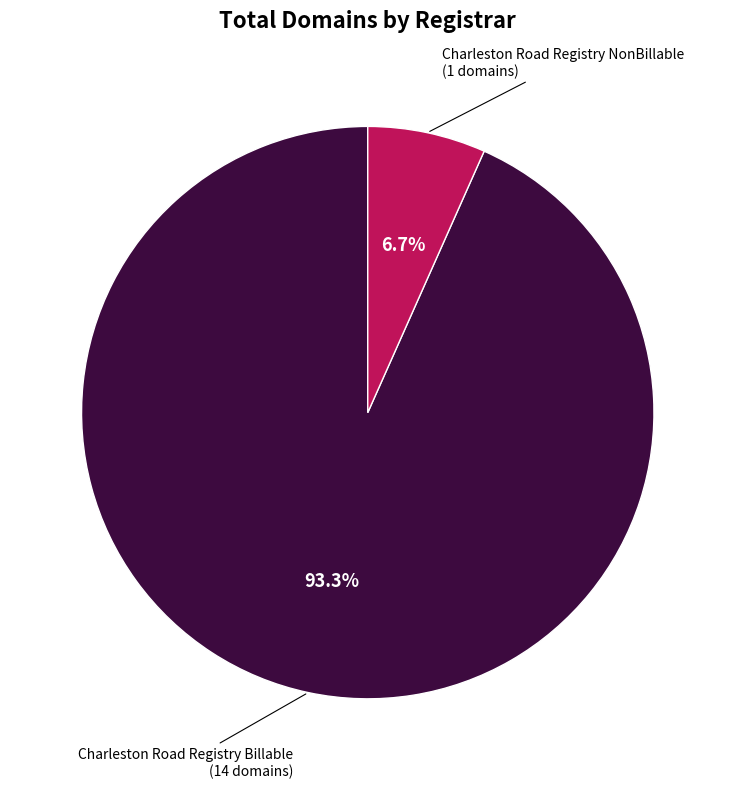

Is there any slice that represents more than half of the pie?

Yes